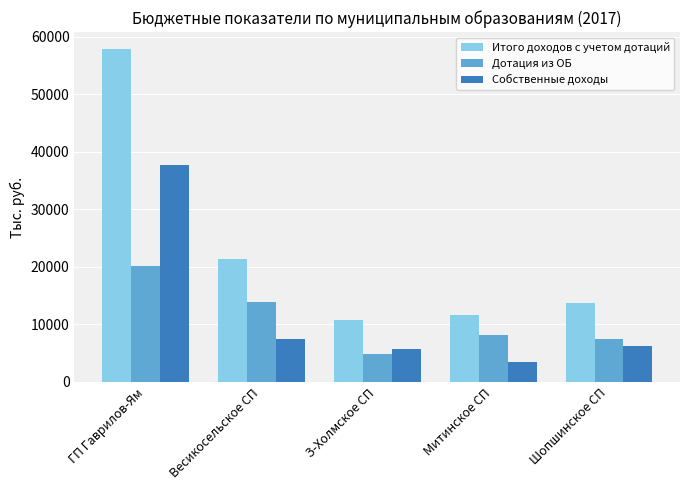

What position from the left is З-Холмское СП?

3